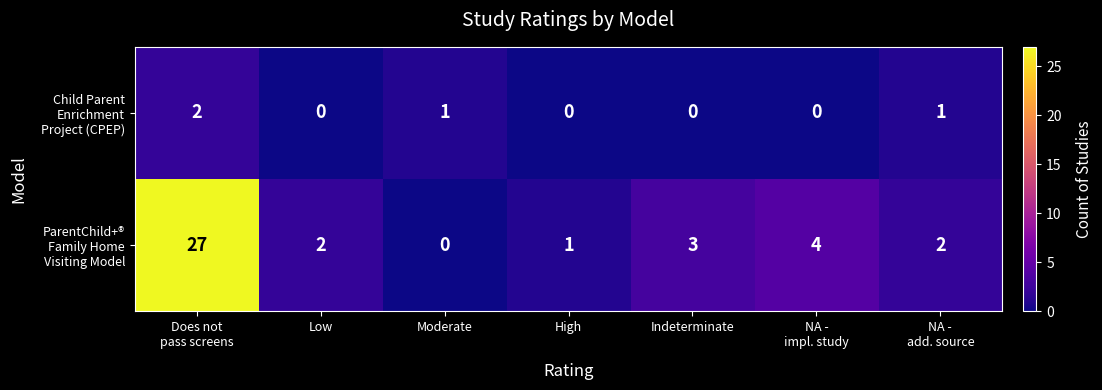

What is the spread (max minus min) of values at Indeterminate?

3